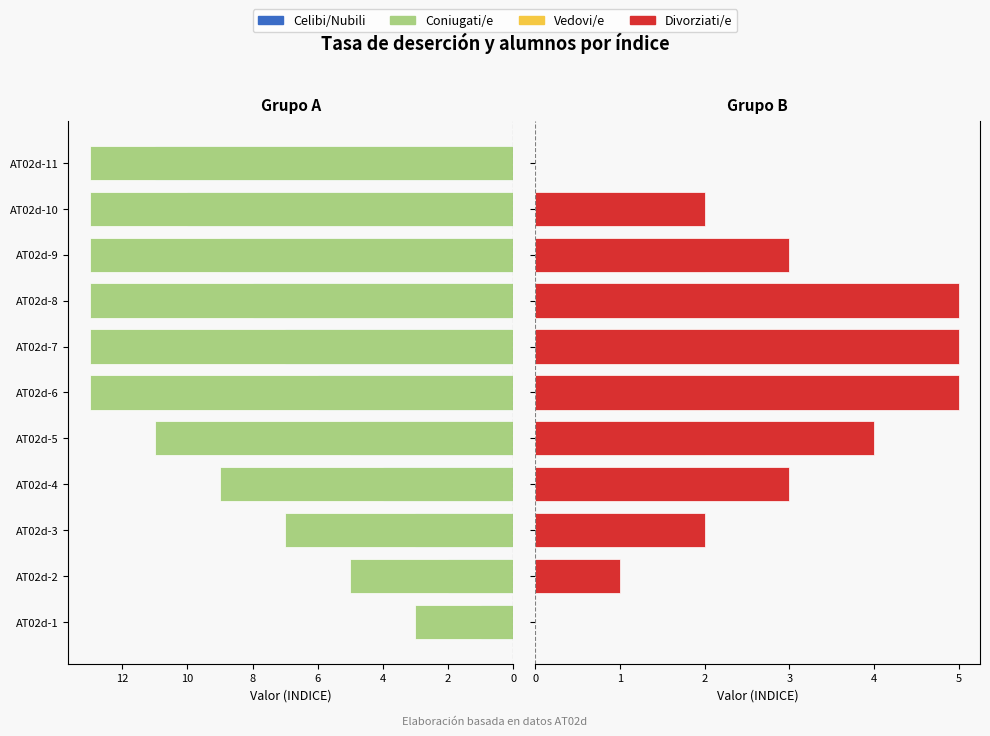

Which has a higher value, AT02d-7 or AT02d-9?

AT02d-9